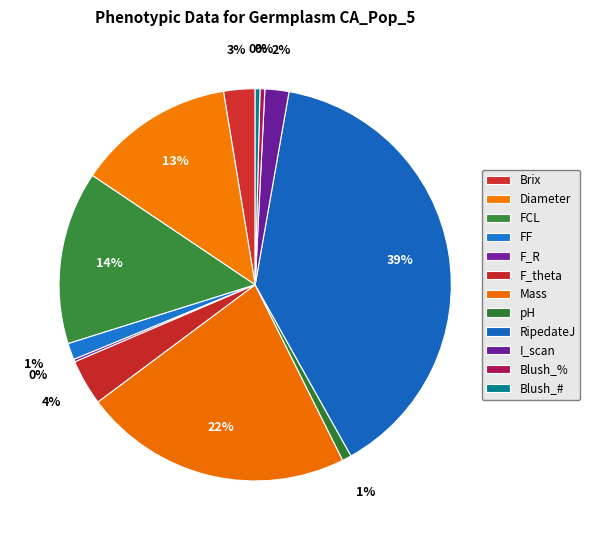

How many slices are in this pie chart?

12